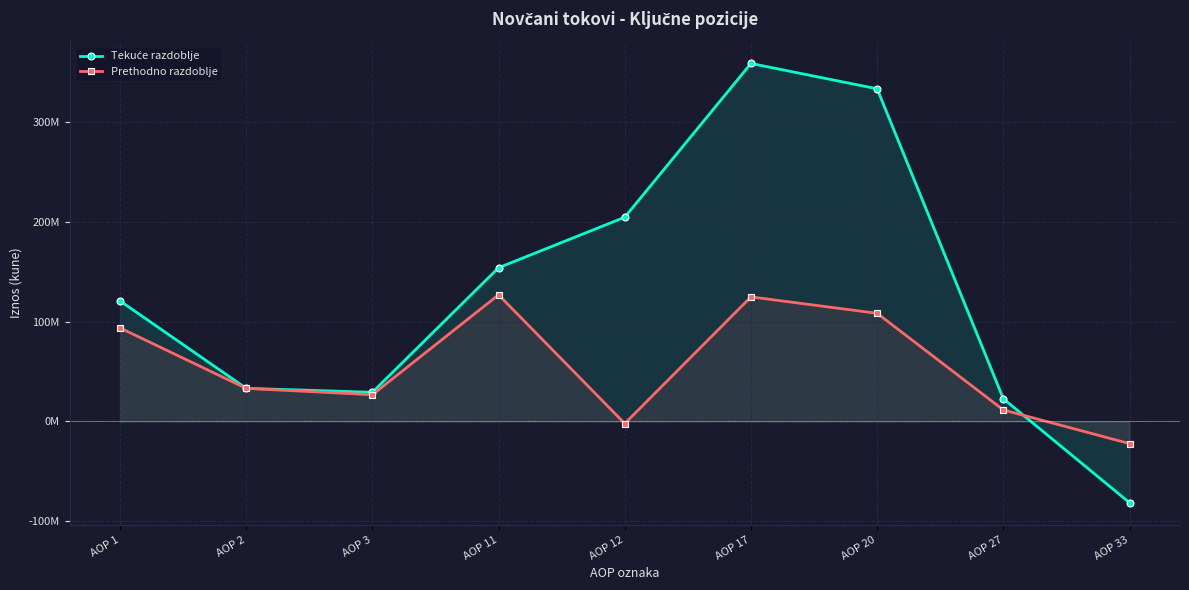

At which label does Tekuće razdoblje first exceed 120856735?

AOP 11